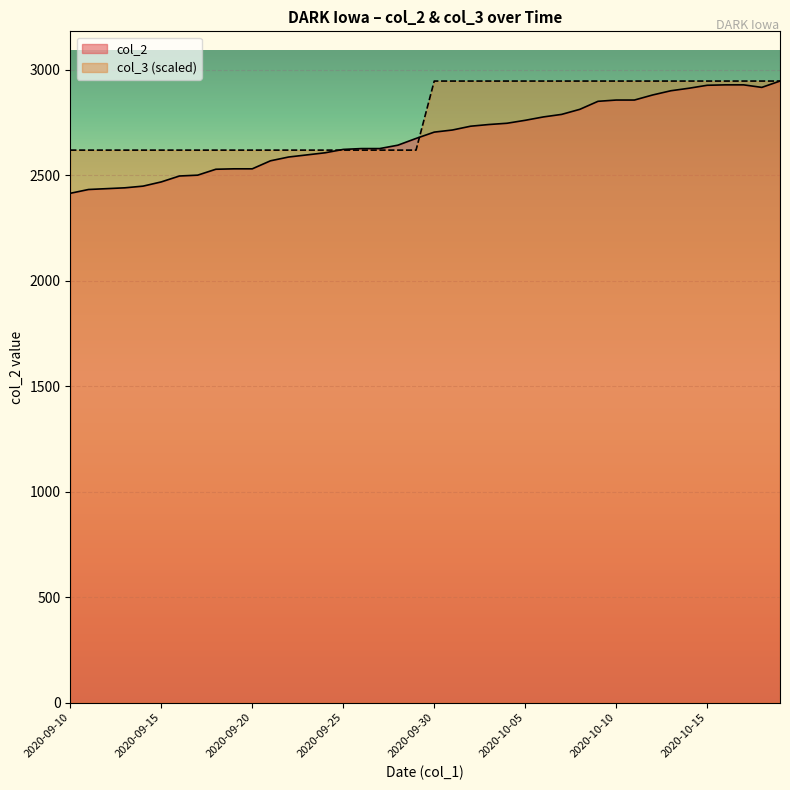

Reading left to right, transcribe all the data shown in this chart.

col_2: 2414.0	2432.0	2436.0	2440.0	2448.0	2468.0	2496.0	2500.0	2528.0	2530.0	2530.0	2568.0	2586.0	2596.0	2606.0	2622.0	2626.0	2626.0	2642.0	2674.0	2704.0	2714.0	2732.0	2740.0	2746.0	2760.0	2776.0	2788.0	2812.0	2850.0	2856.0	2856.0	2880.0	2900.0	2912.0	2926.0	2928.0	2928.0	2916.0	2946.0
col_3: 2618.7	2618.7	2618.7	2618.7	2618.7	2618.7	2618.7	2618.7	2618.7	2618.7	2618.7	2618.7	2618.7	2618.7	2618.7	2618.7	2618.7	2618.7	2618.7	2618.7	2946.0	2946.0	2946.0	2946.0	2946.0	2946.0	2946.0	2946.0	2946.0	2946.0	2946.0	2946.0	2946.0	2946.0	2946.0	2946.0	2946.0	2946.0	2946.0	2946.0